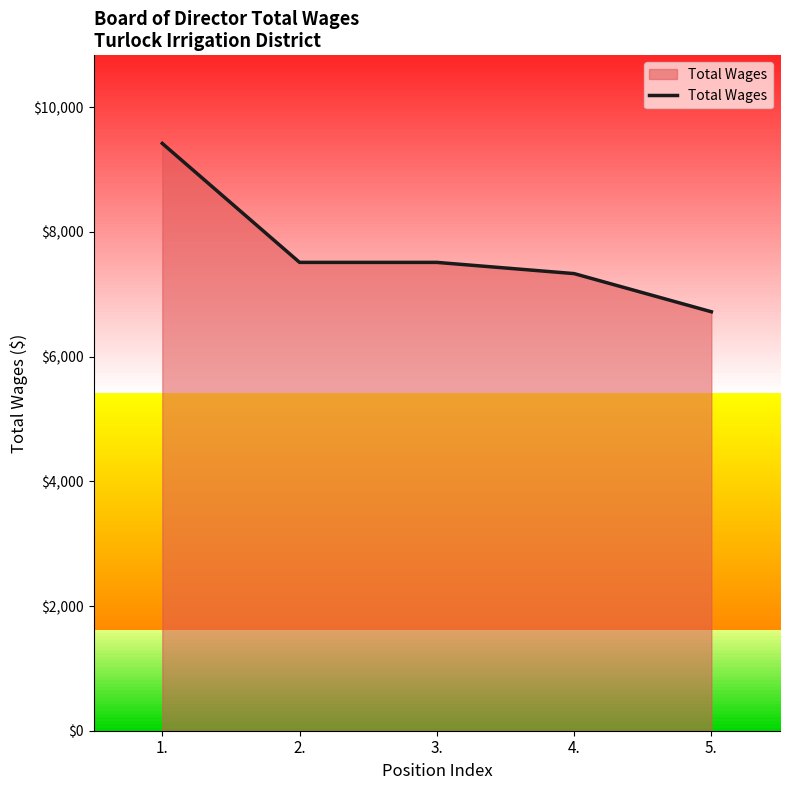

The value at 3. is 12518. True or false?

False